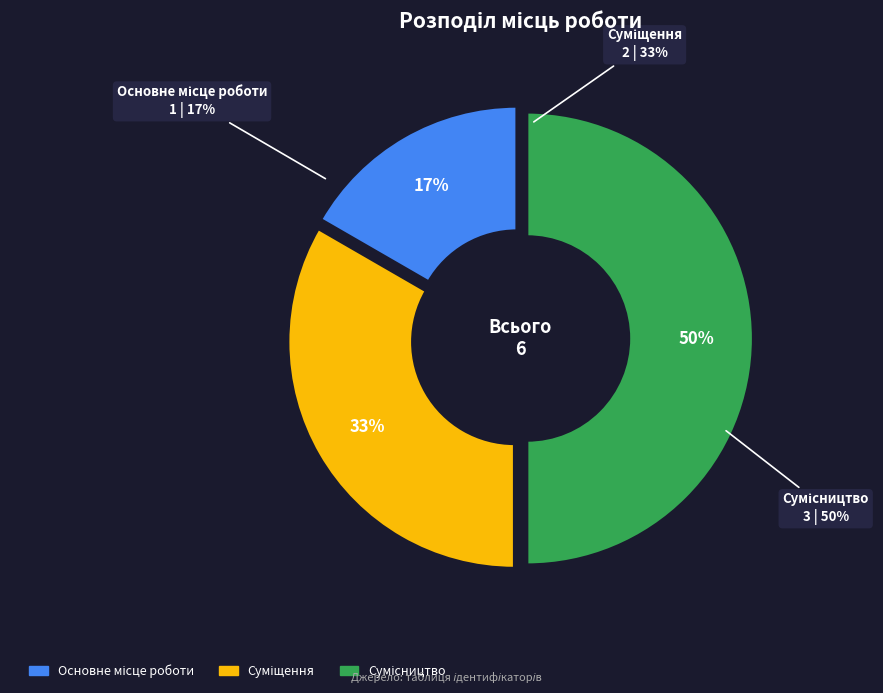

Is there a majority slice in this chart?

No